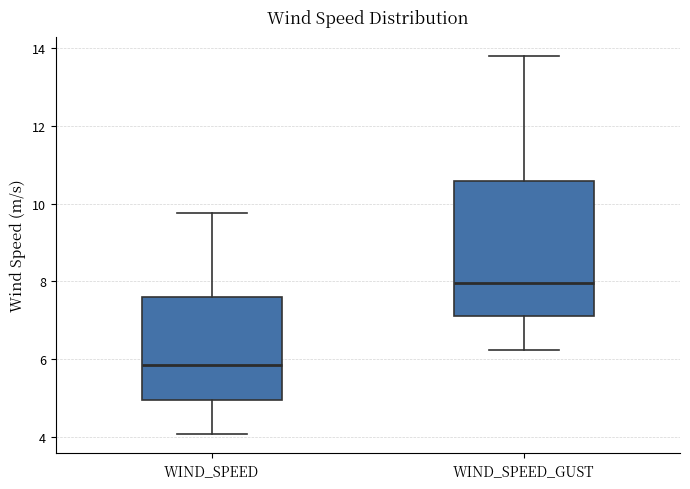

Reading left to right, transcribe this box plot: for each box, give where its median line is, the range the box spans, and where its two whiskers end, as read against the y-axis. The values are not printed on the chart, so give them approximately, as read against the axis.

WIND_SPEED: median 5.8, box 5.0 to 7.6, whiskers 4.0 to 9.8
WIND_SPEED_GUST: median 8.0, box 7.2 to 10.6, whiskers 6.2 to 13.8